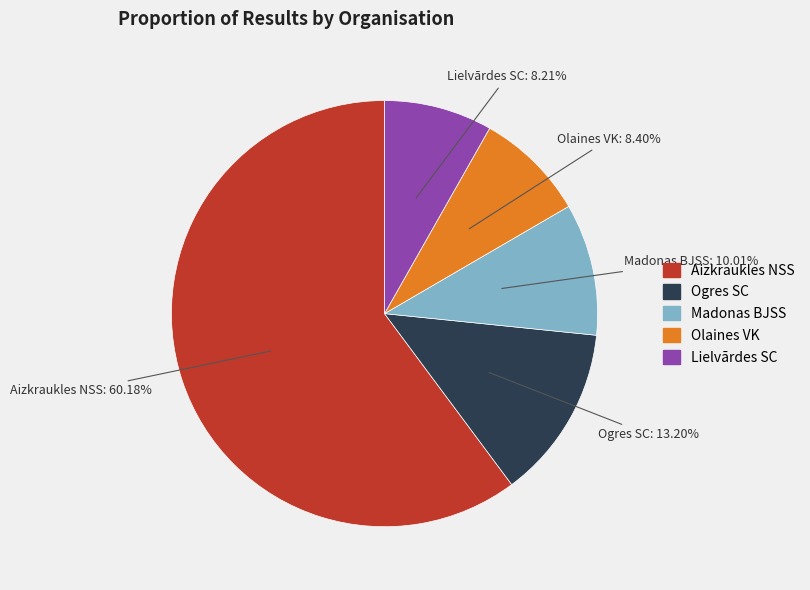

Is there a majority slice in this chart?

Yes